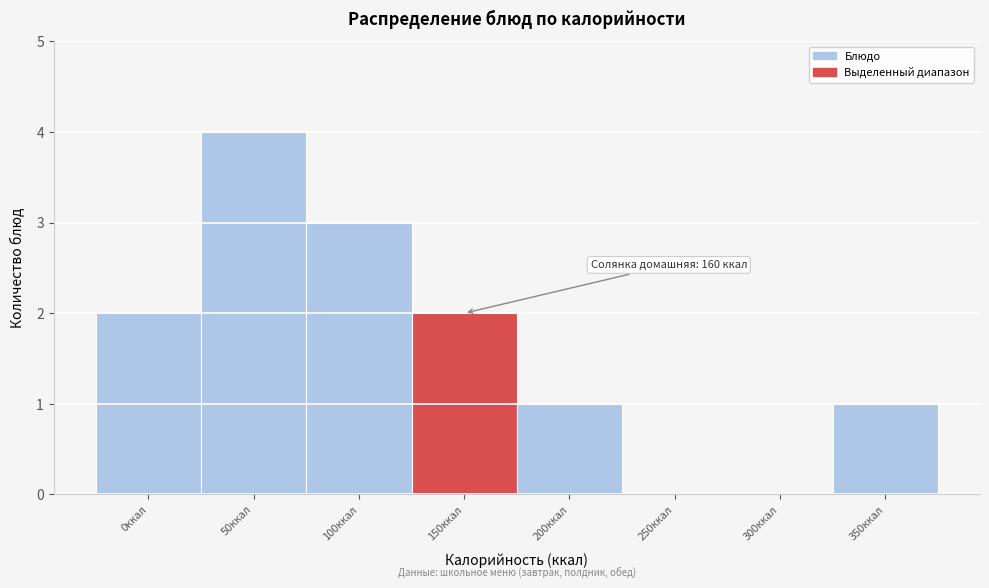

Reading left to right, extract all data points from this chart.

0ккал=2	50ккал=4	100ккал=3	150ккал=2	200ккал=1	250ккал=0	300ккал=0	350ккал=1